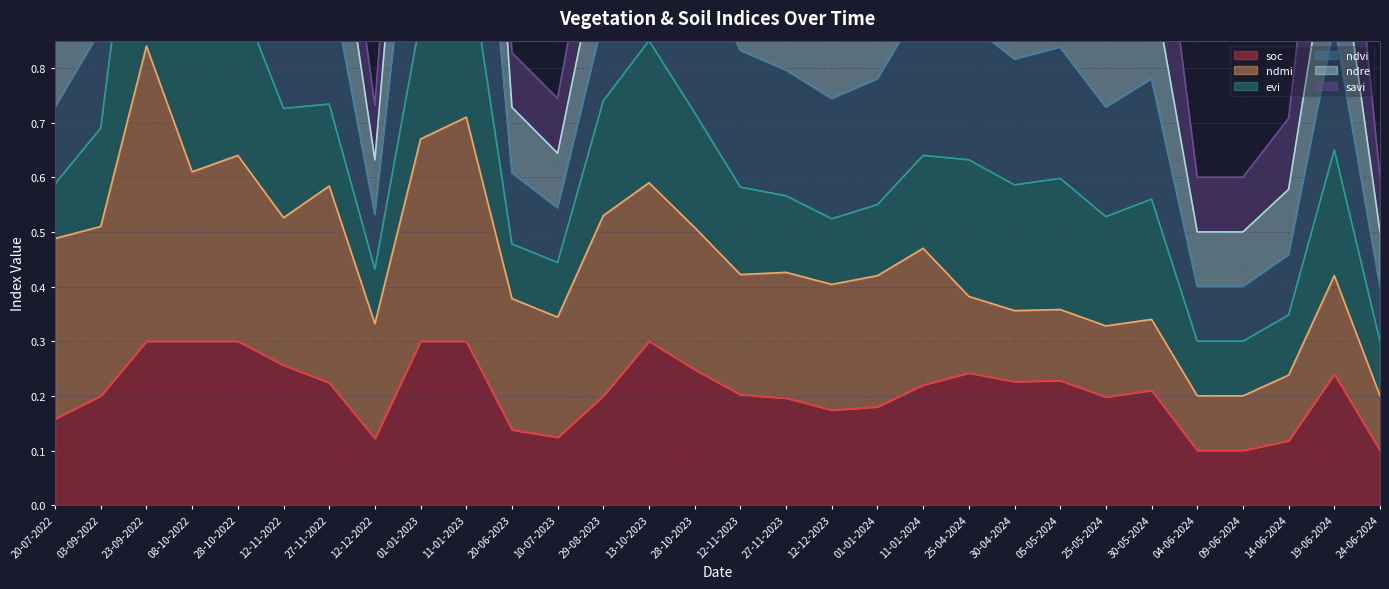

What is the difference between the ndre values at 20-07-2022 and 25-05-2024?

0.2